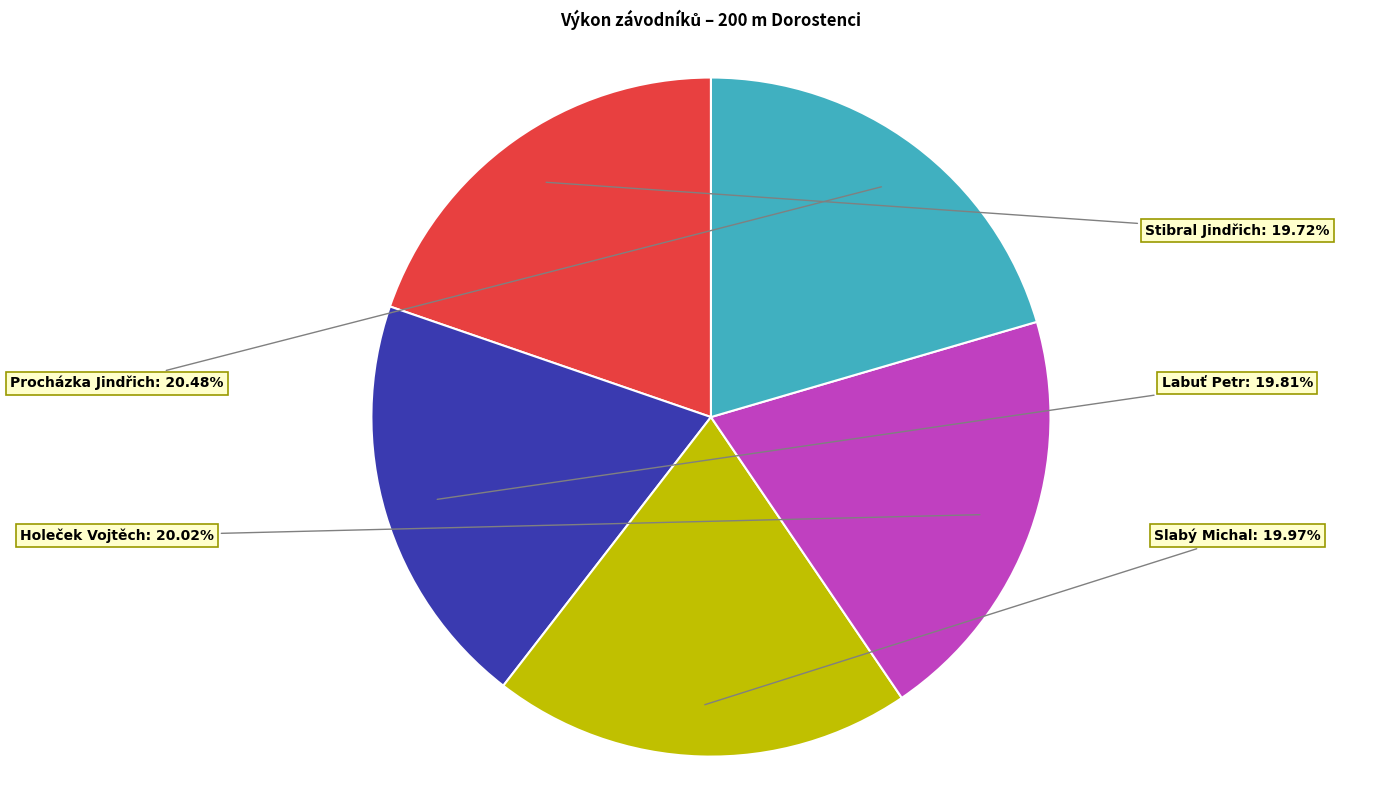

Approximately how many times larger is the value at Procházka Jindřich compared to Slabý Michal?

1.0